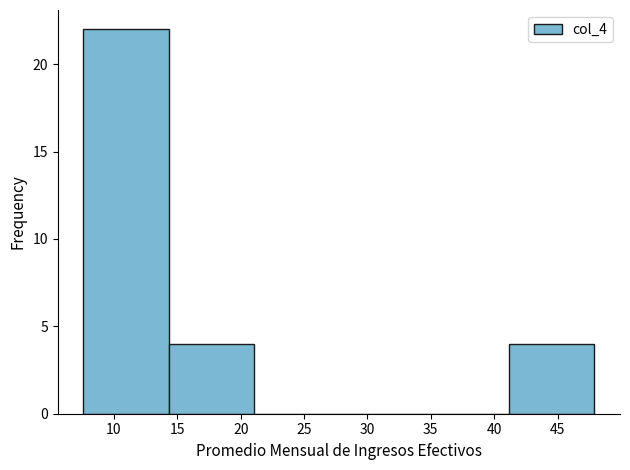

Over which range of the x-axis is the bar tallest?

7.5 to 14.5